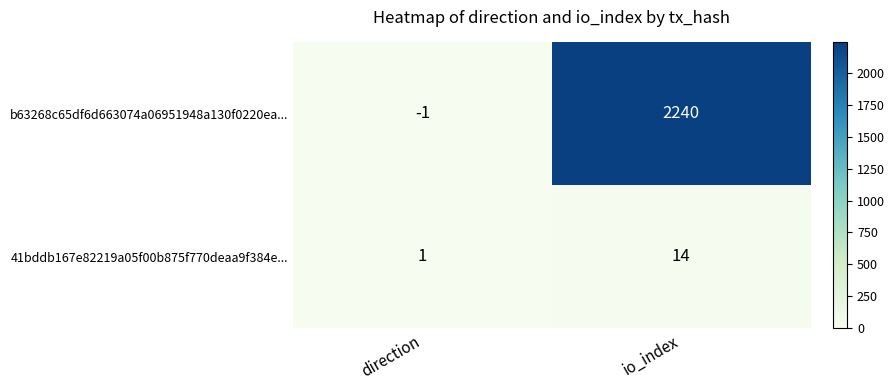

What is the difference between the 41bddb167e82219a05f00b875f770deaa9f384e... values at io_index and direction?

13